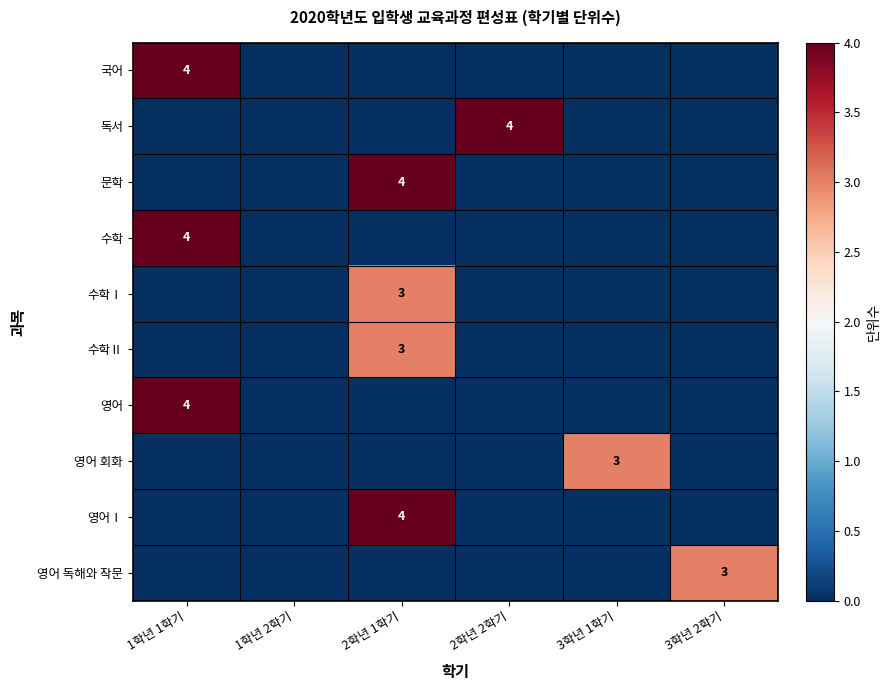

List the labels in order of 영어 회화 value, smallest first.

1학년 1학기, 1학년 2학기, 2학년 1학기, 2학년 2학기, 3학년 2학기, 3학년 1학기